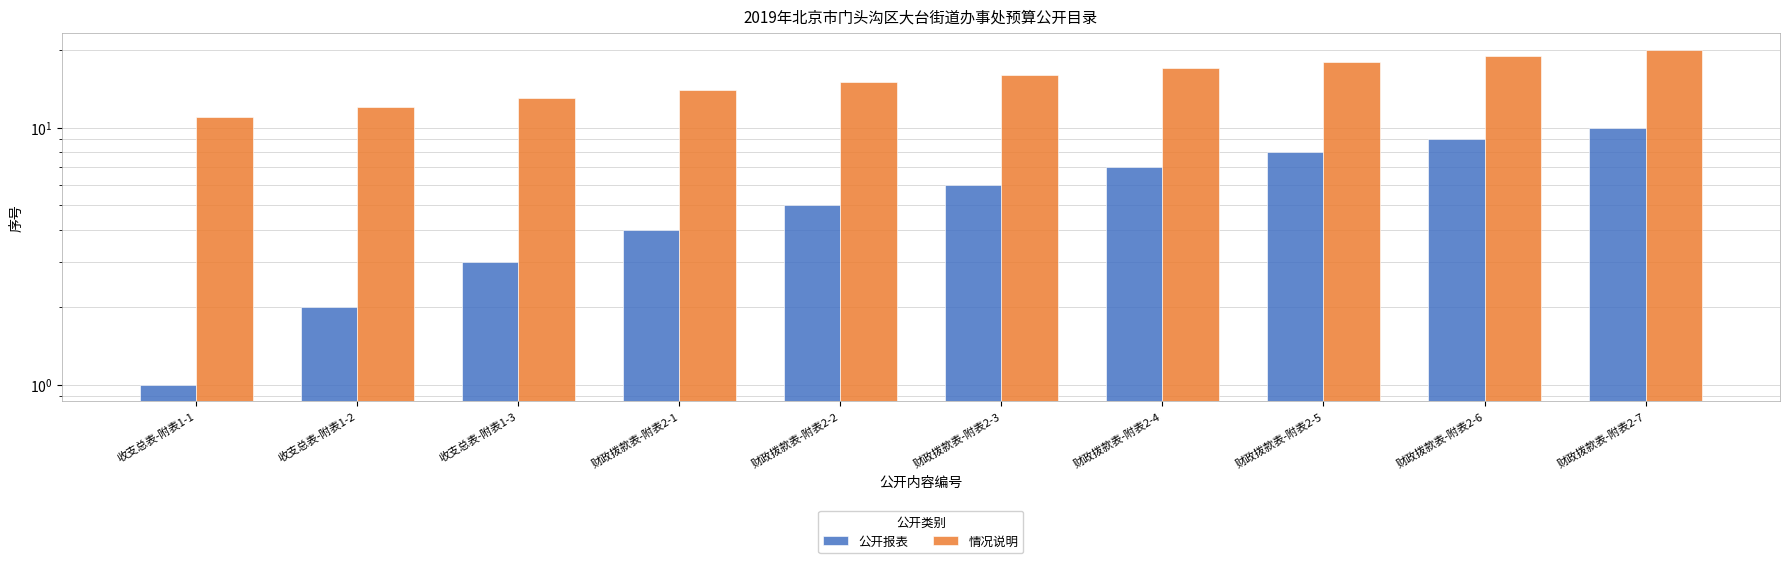

Which series has the largest range (max minus min)?

公开报表